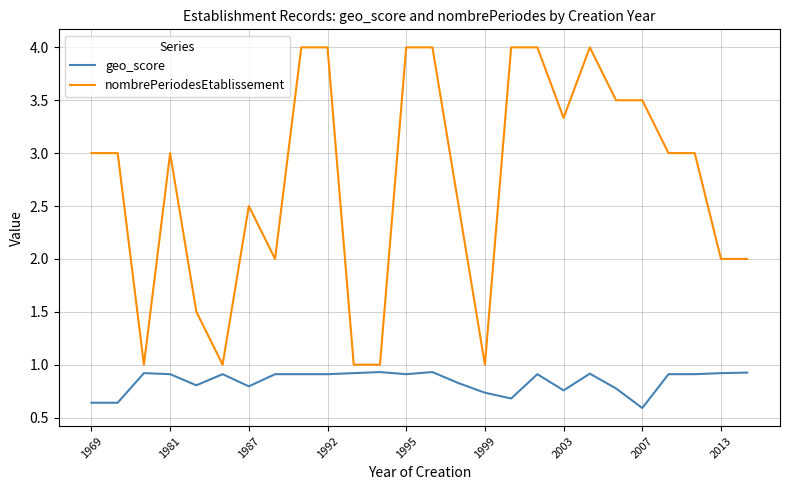

What is the difference between the maximum and minimum values in the nombrePeriodesEtablissement series?

3.0